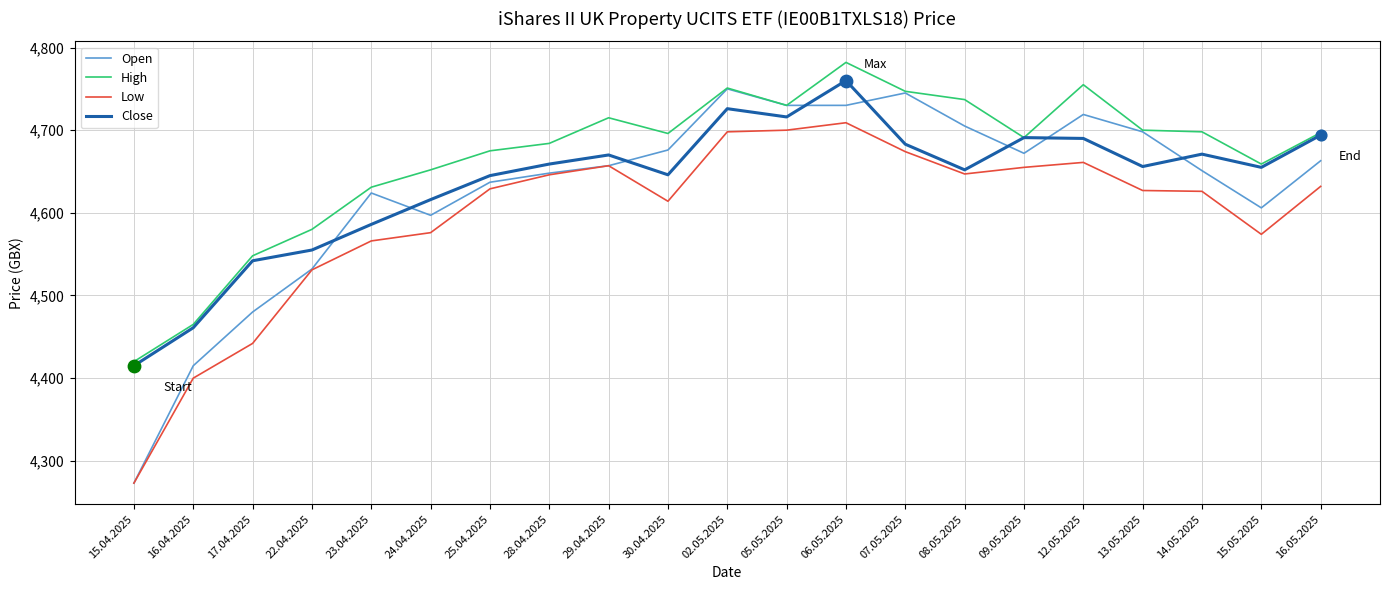

Which series changed the most between 05.05.2025 and 15.05.2025?

Low